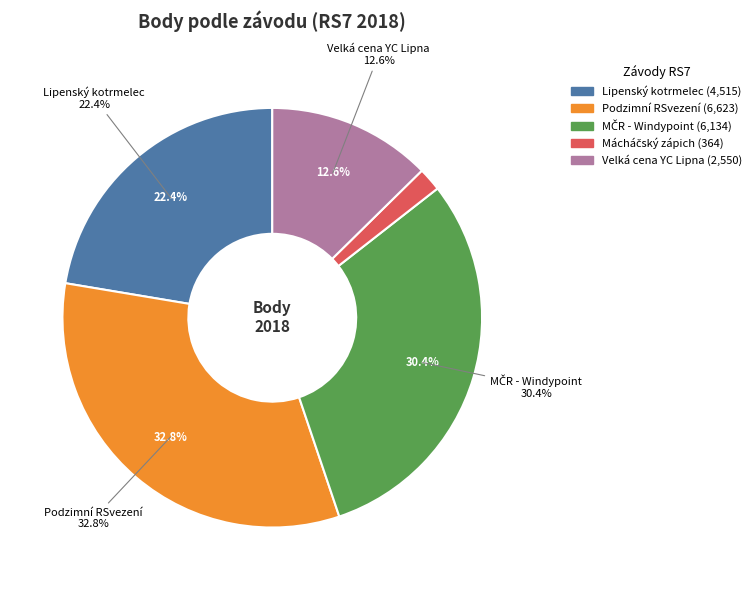

What is the change in value from Podzimní RSvezení
181341 to Velká cena YC Lipna
181303?

-4073